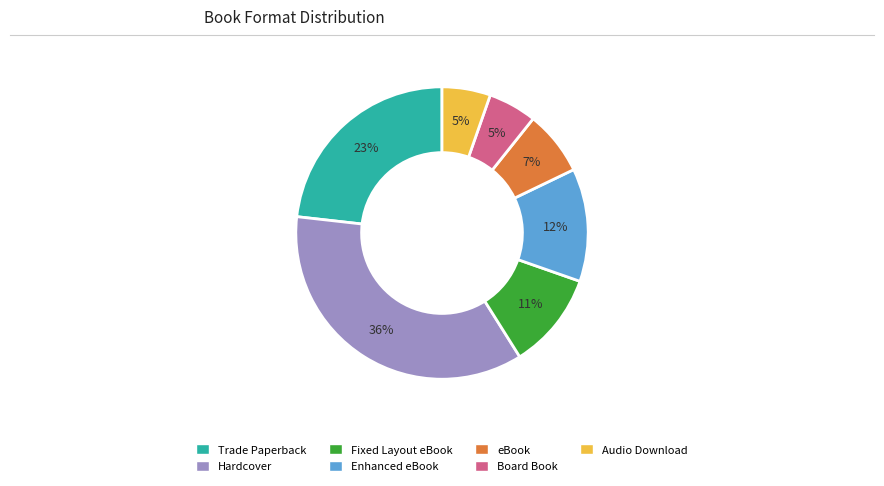

To the nearest percent, what percentage of the pie is Board Book?

5%